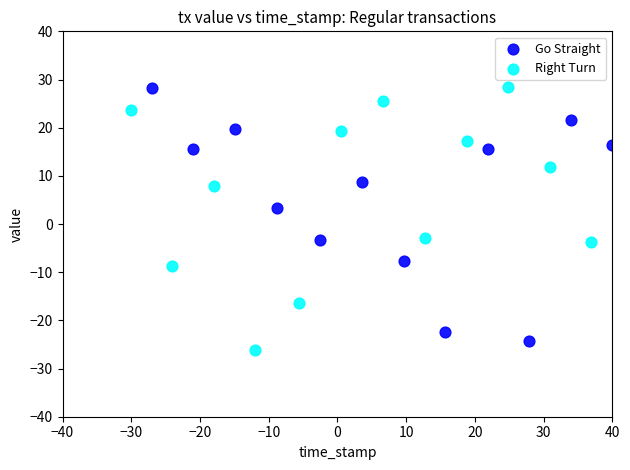

What are all the series names shown in the legend?

Go Straight, Right Turn